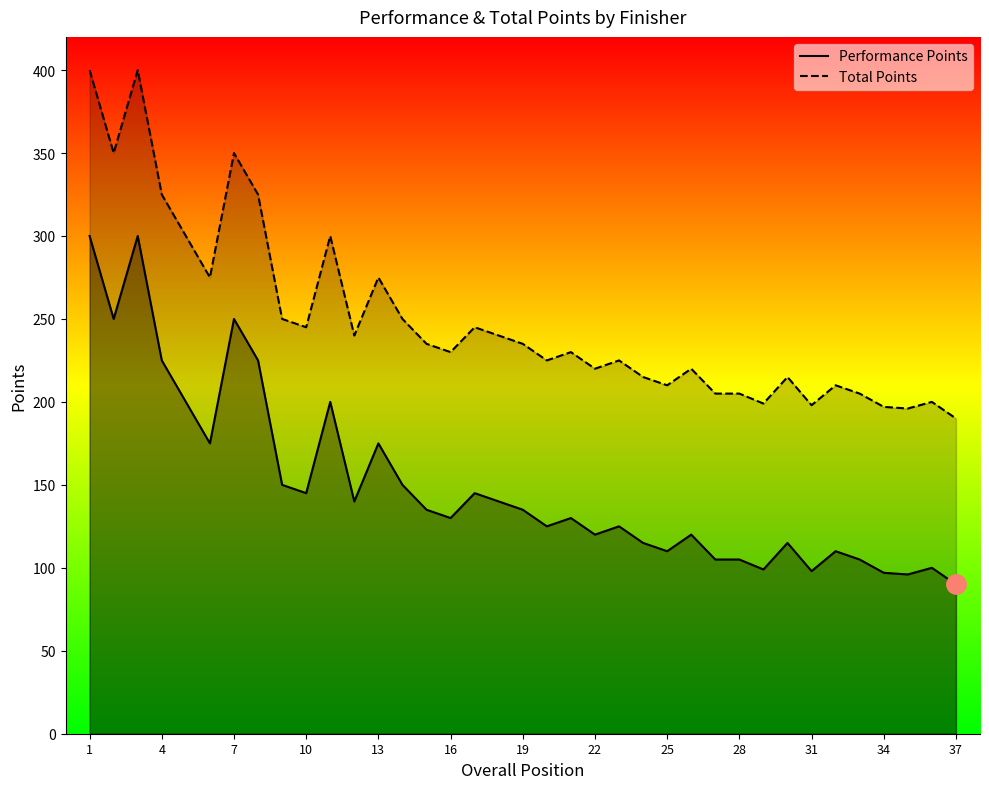

True or false: Total Points has a value of 343 at 25.

False